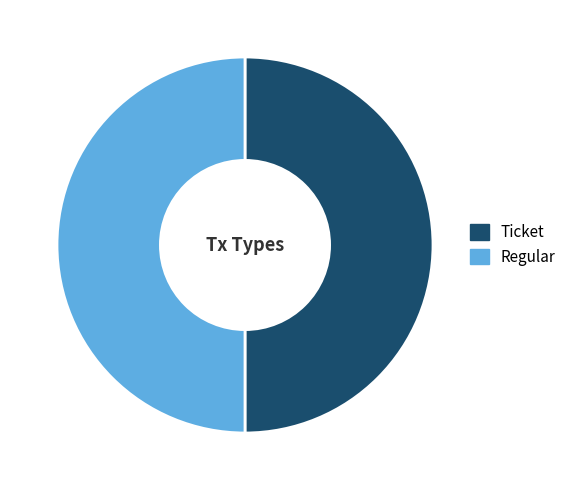

How many slices are in this pie chart?

2